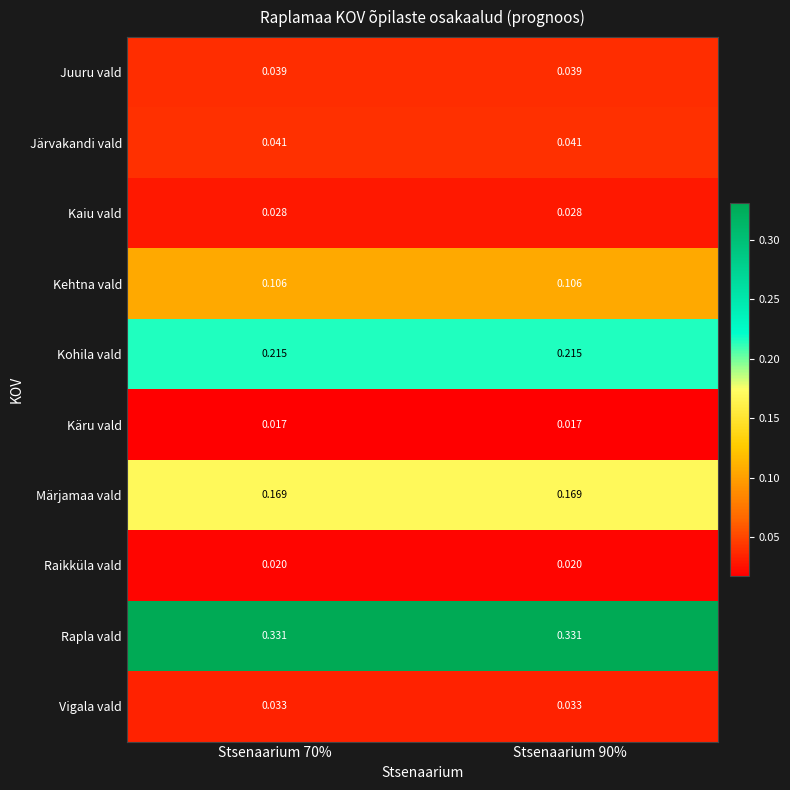

Rank the series by their maximum value, from lowest to highest.

Käru vald, Raikküla vald, Kaiu vald, Vigala vald, Juuru vald, Järvakandi vald, Kehtna vald, Märjamaa vald, Kohila vald, Rapla vald